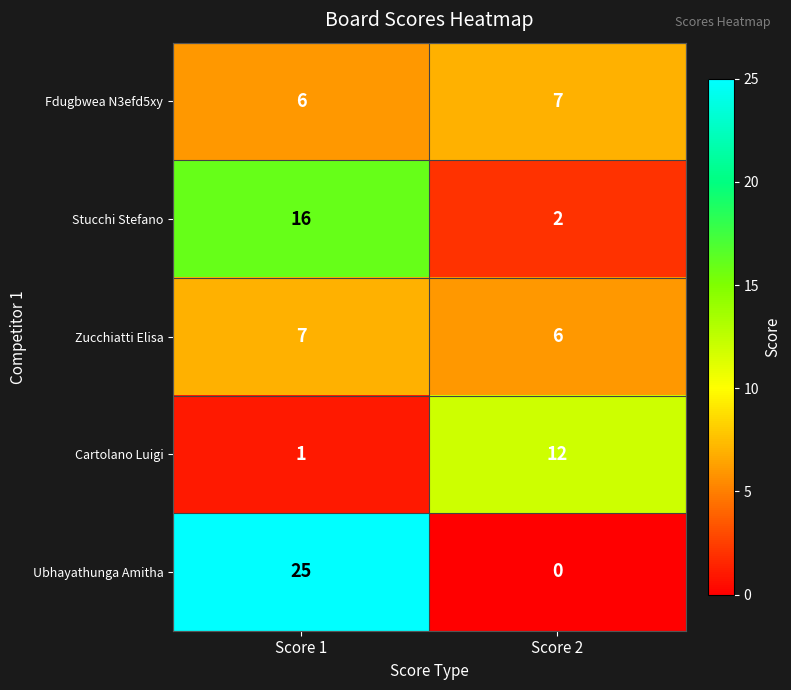

Is it true that Fdugbwea N3efd5xy equals 7 at Score 2?

True